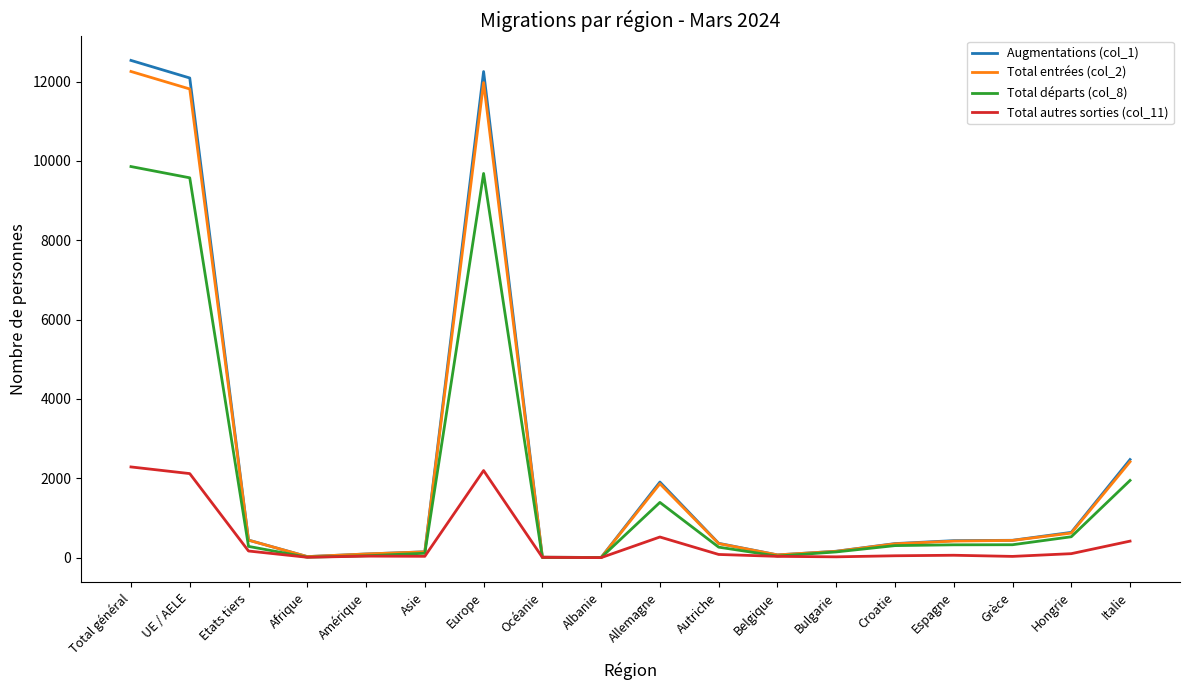

True or false: Total autres sorties (col_11) has more than 2 points higher than both neighbors.

True